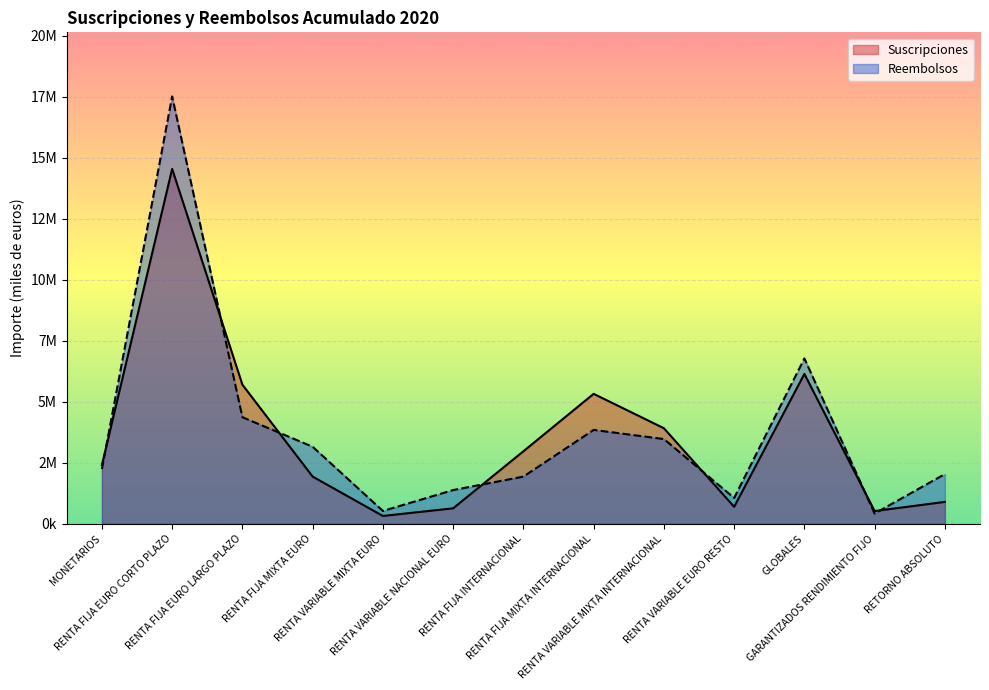

At how many categories does at least one series exceed 16437075?

1